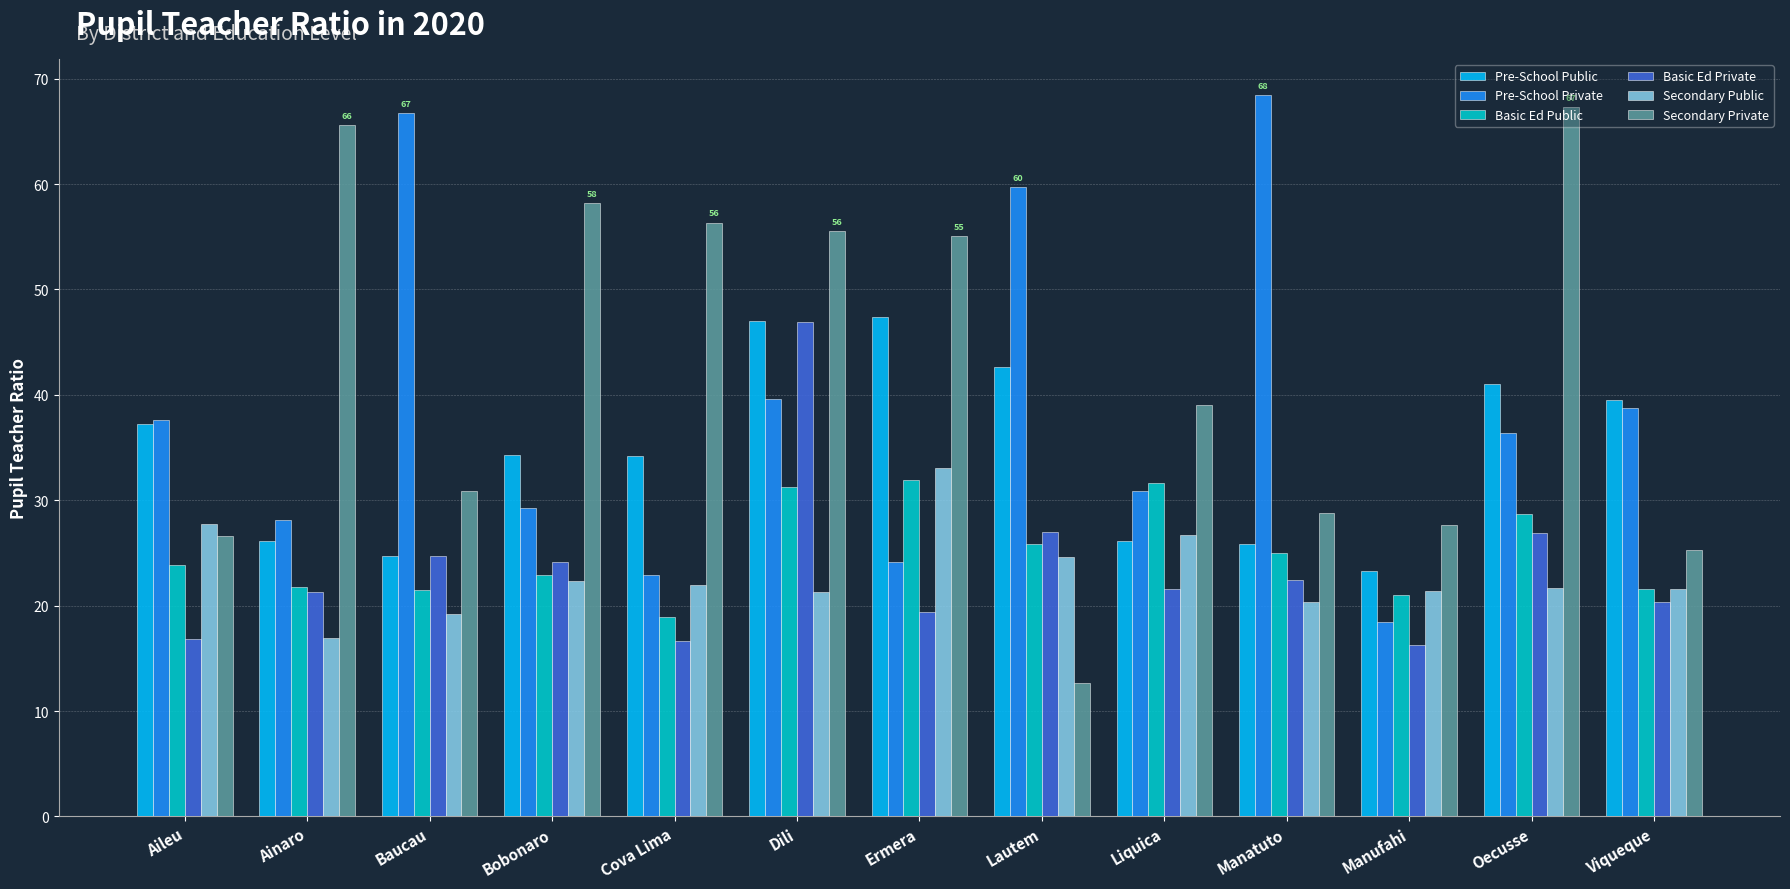

What is the label of the 13th bar from the right?

Aileu